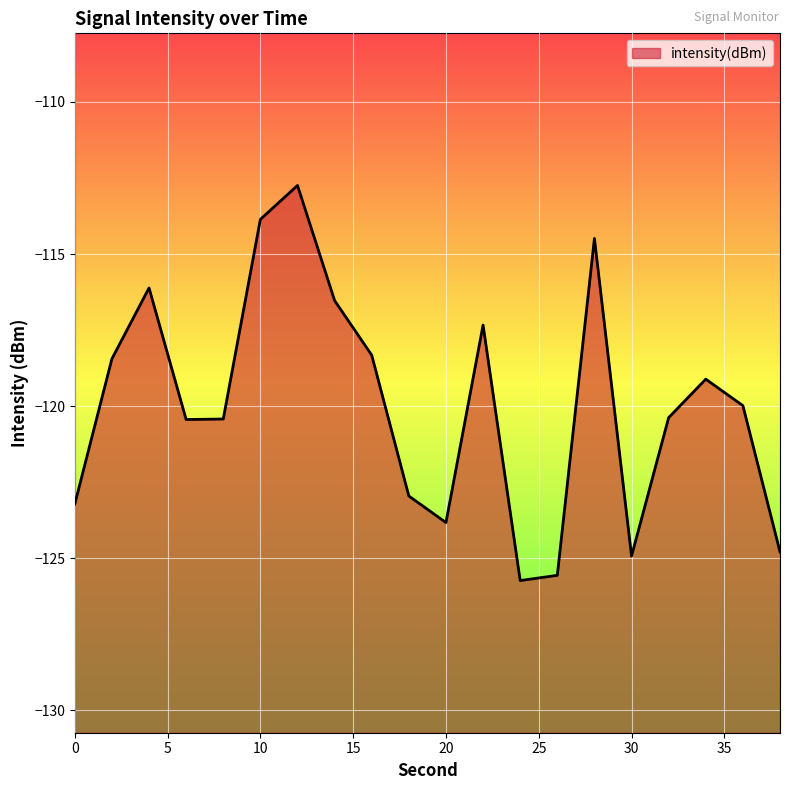

What is the difference between the maximum and minimum values?

13.0